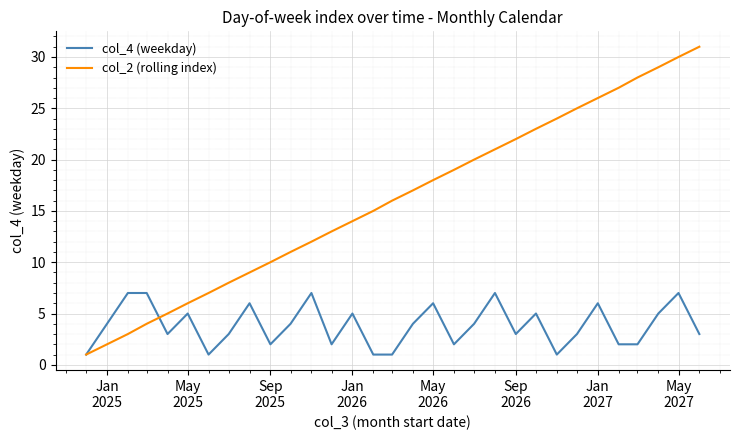

Which series has the largest total across all categories?

col_2 (rolling index)